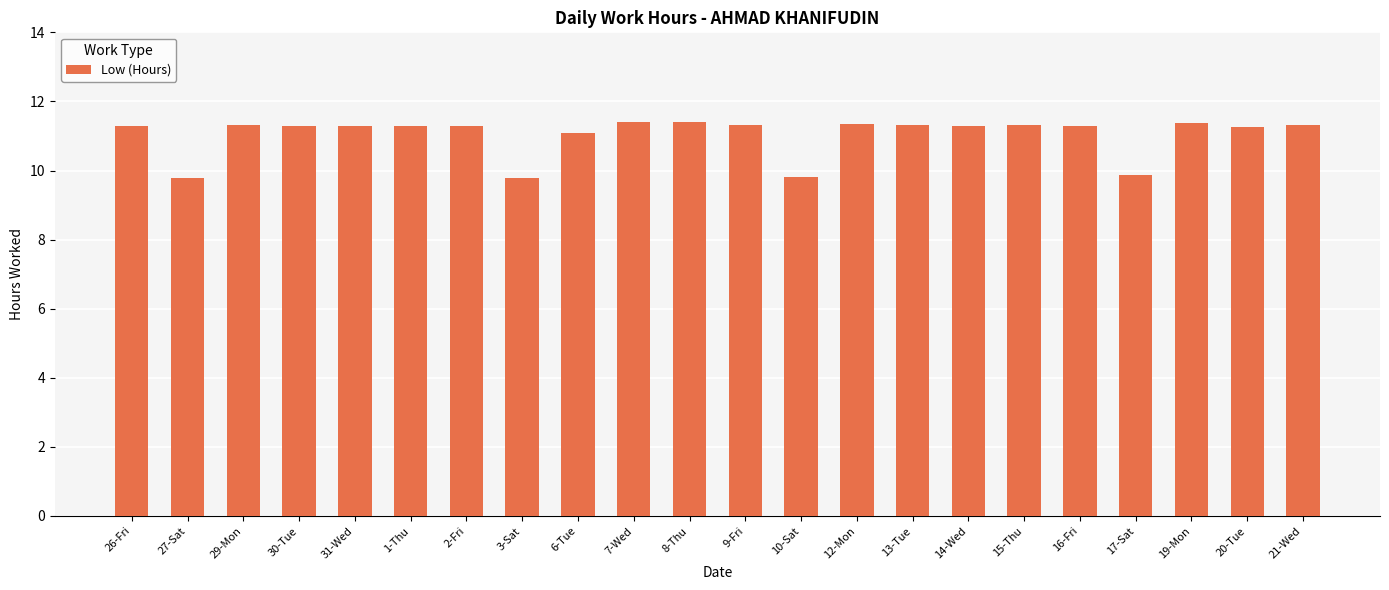

True or false: the data shows 11.3 at 14-Wed.

True